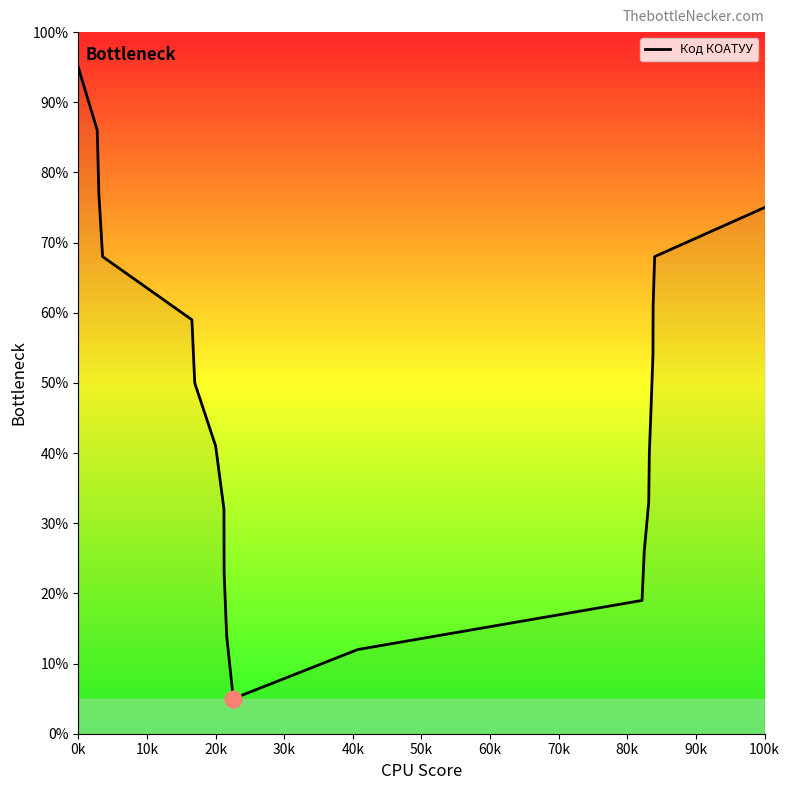

What is the minimum value shown in the chart?

5